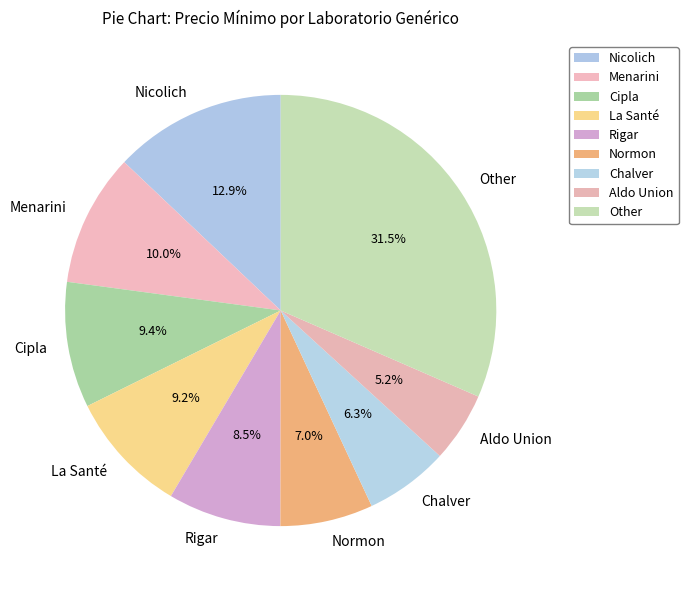

What is the ratio of the value at Menarini to the value at Nicolich?

0.8